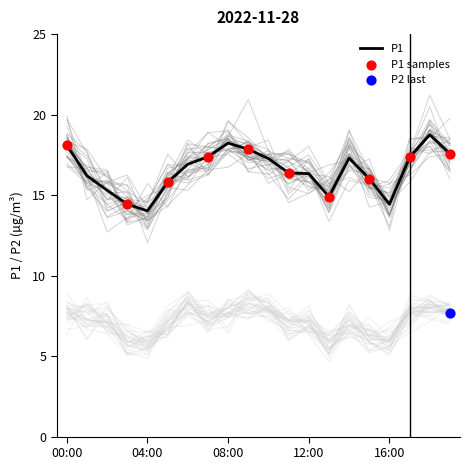

Which has a higher value, 03:00 or 13:00?

13:00